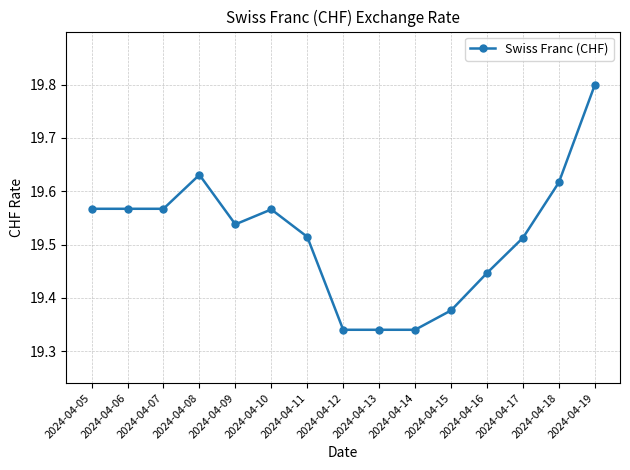

True or false: the data has more than 0 interior local peaks.

True